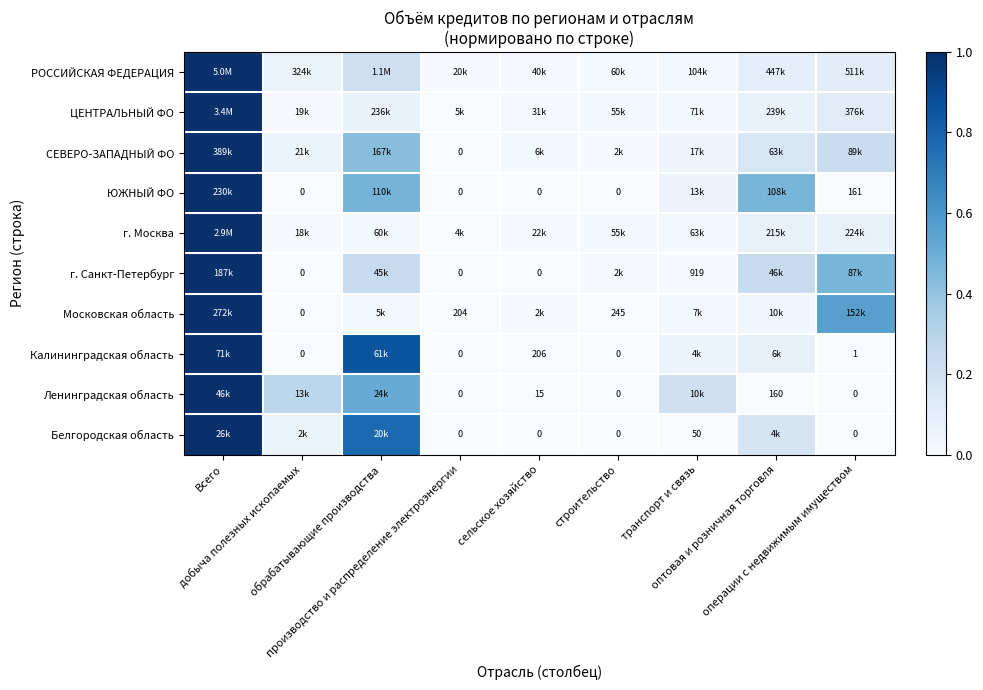

What is the greatest value displayed?

1.0